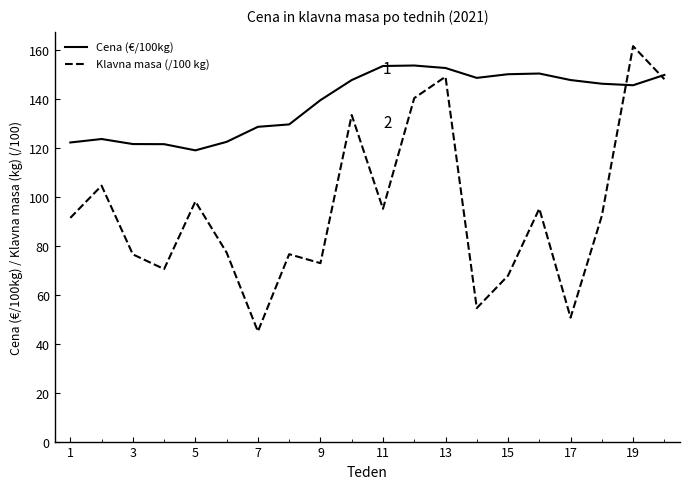

What is the difference between the maximum and minimum values in the Cena (€/100kg) series?

34.7